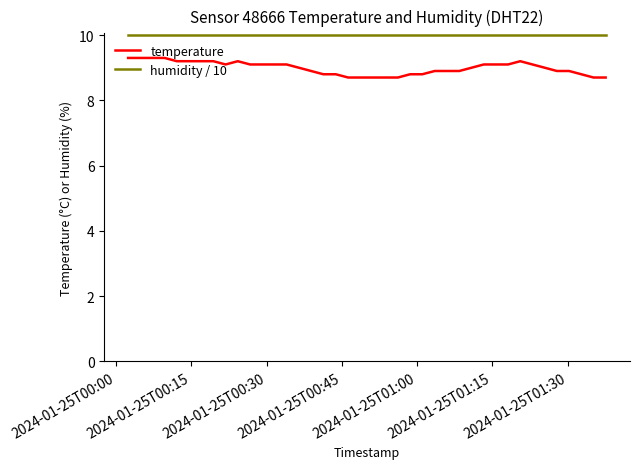

True or false: humidity / 10 and temperature intersect in this chart.

False